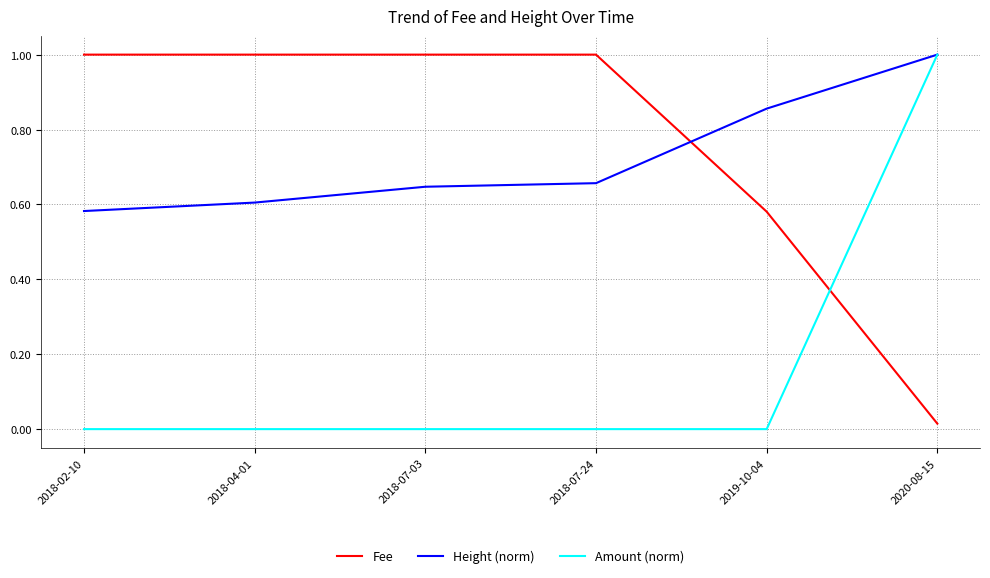

True or false: Fee and Amount (norm) intersect in this chart.

True